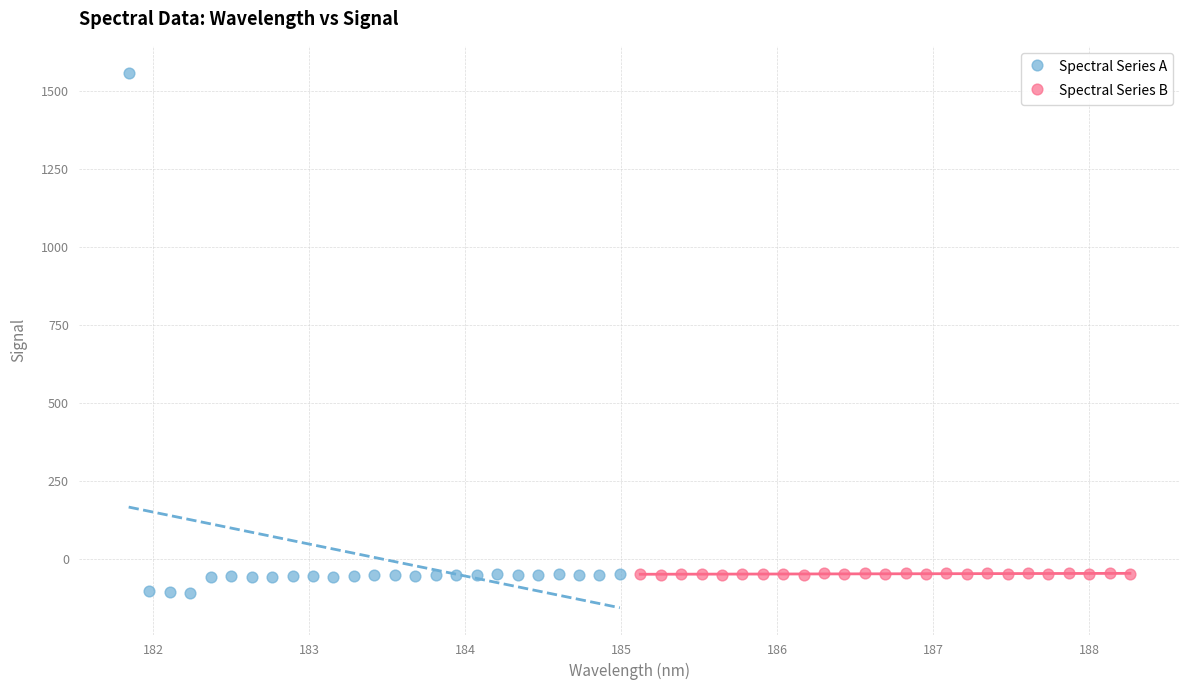

Which series reaches the minimum Y coordinate?

Spectral Series A